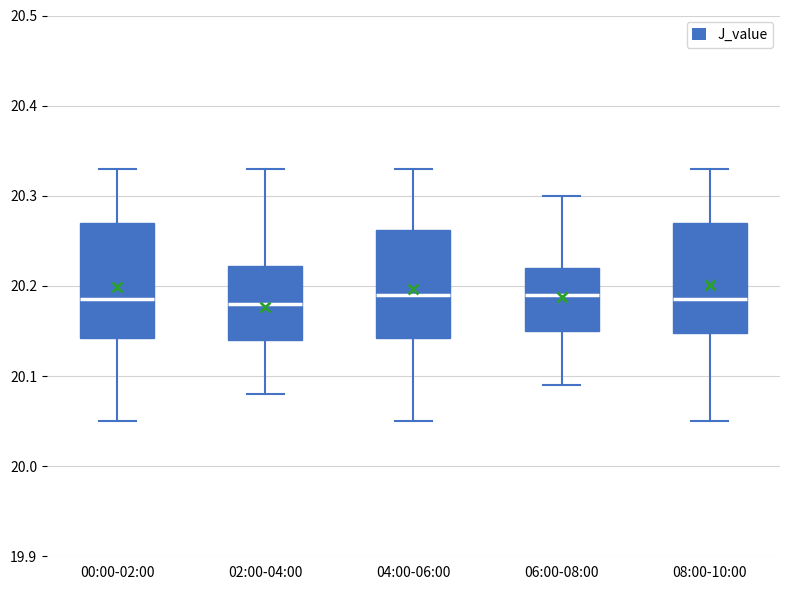

Reading left to right, read every box against the y-axis: the position of its median line, the range the box covers, and the ends of its whiskers. The values are not printed on the chart, so give them approximately, as read against the axis.

00:00-02:00: median 20.19, box 20.14 to 20.27, whiskers 20.05 to 20.33
02:00-04:00: median 20.18, box 20.14 to 20.22, whiskers 20.08 to 20.33
04:00-06:00: median 20.19, box 20.14 to 20.26, whiskers 20.05 to 20.33
06:00-08:00: median 20.19, box 20.15 to 20.22, whiskers 20.09 to 20.30
08:00-10:00: median 20.19, box 20.15 to 20.27, whiskers 20.05 to 20.33